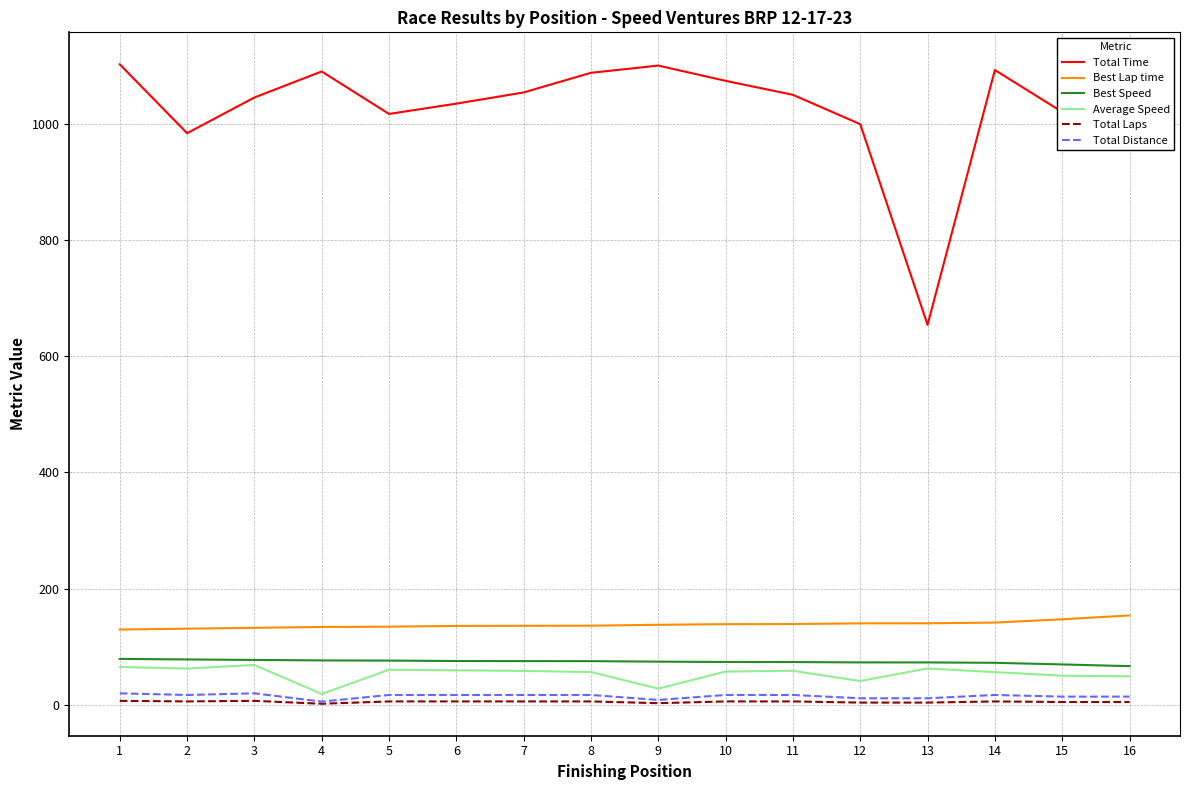

True or false: Total Laps and Average Speed intersect in this chart.

False